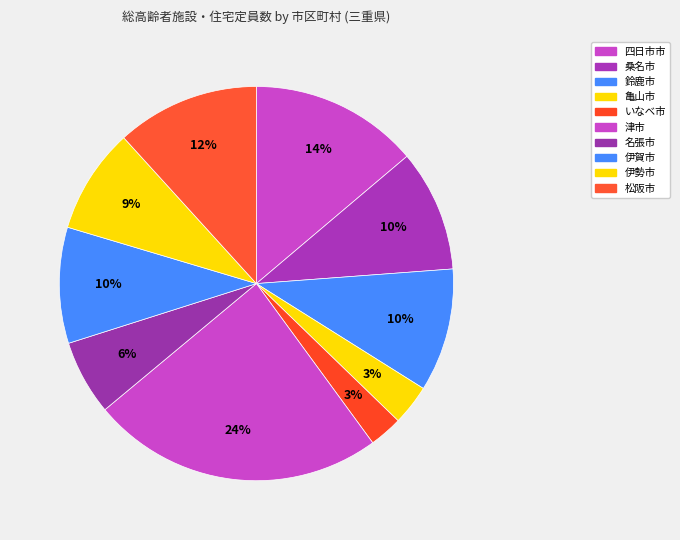

What percentage is NOT represented by 伊勢市?

91.4%